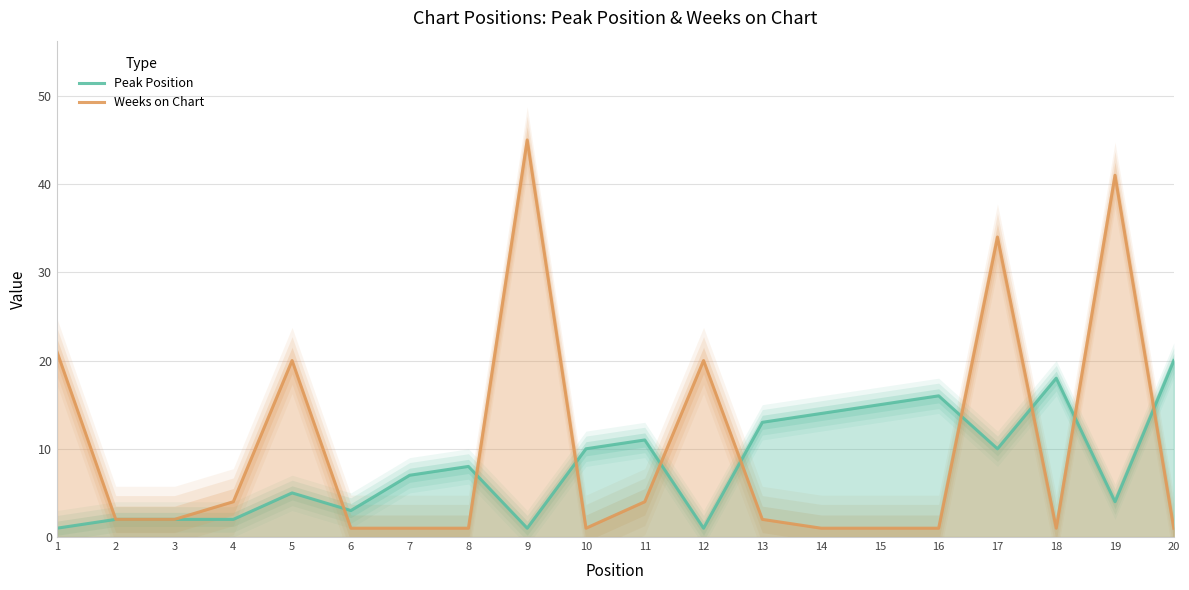

What is the sum of the Peak Position values at 5 and 12?

6